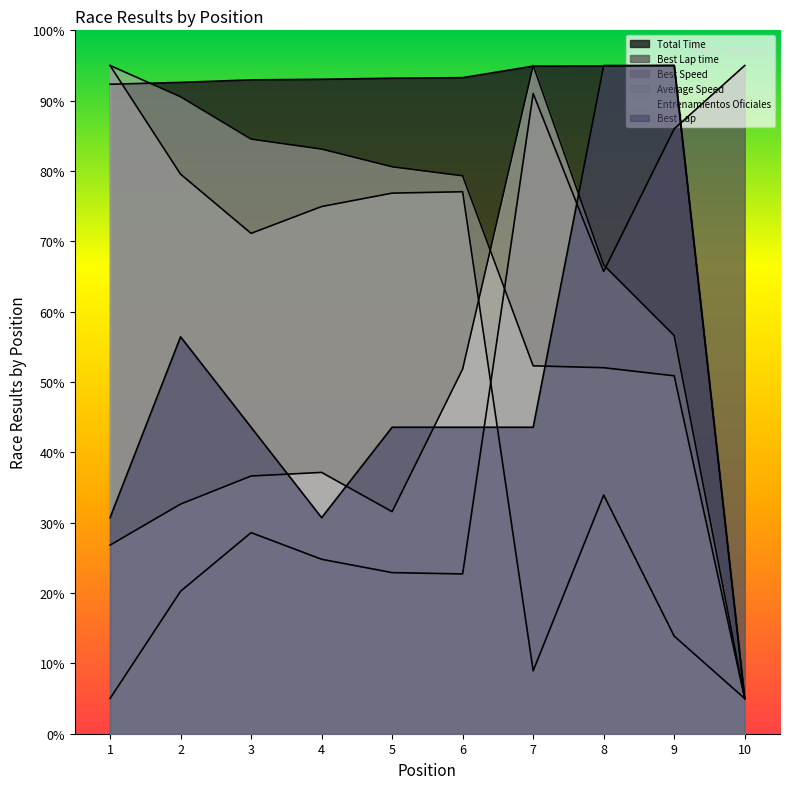

Reading right to left, transcribe all the data shown in this chart.

Total Time: 5.0	95.0	94.9	94.9	93.3	93.2	93.0	93.0	92.6	92.3
Best Lap time: 95.0	86.0	65.7	91.0	22.7	22.9	24.8	28.6	20.3	5.0
Best Speed: 5.0	13.9	33.9	8.9	77.1	76.9	74.9	71.1	79.6	95.0
Average Speed: 5.0	50.9	52.0	52.3	79.3	80.6	83.1	84.5	90.6	95.0
Entrenamientos Oficiales: 5.0	56.6	66.6	95.0	51.8	31.6	37.2	36.6	32.6	26.8
Best Lap: 5.0	95.0	95.0	43.6	43.6	43.6	30.7	43.6	56.4	30.7